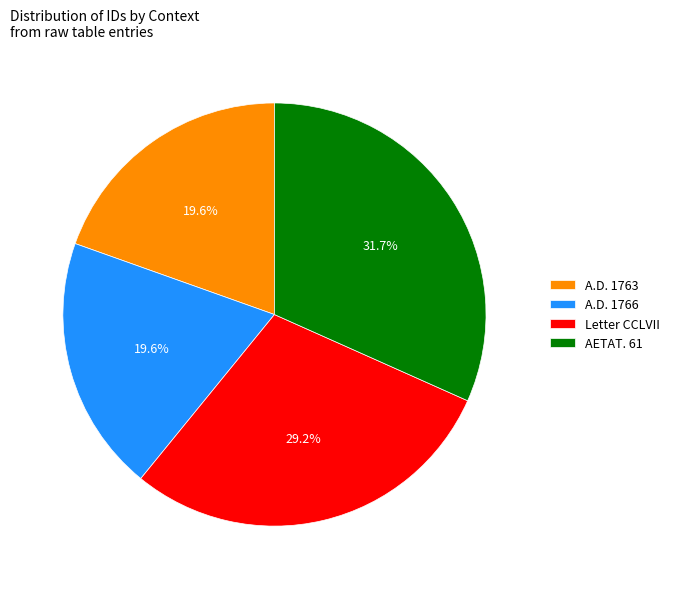

What is the largest slice in the pie chart?

AETAT. 61